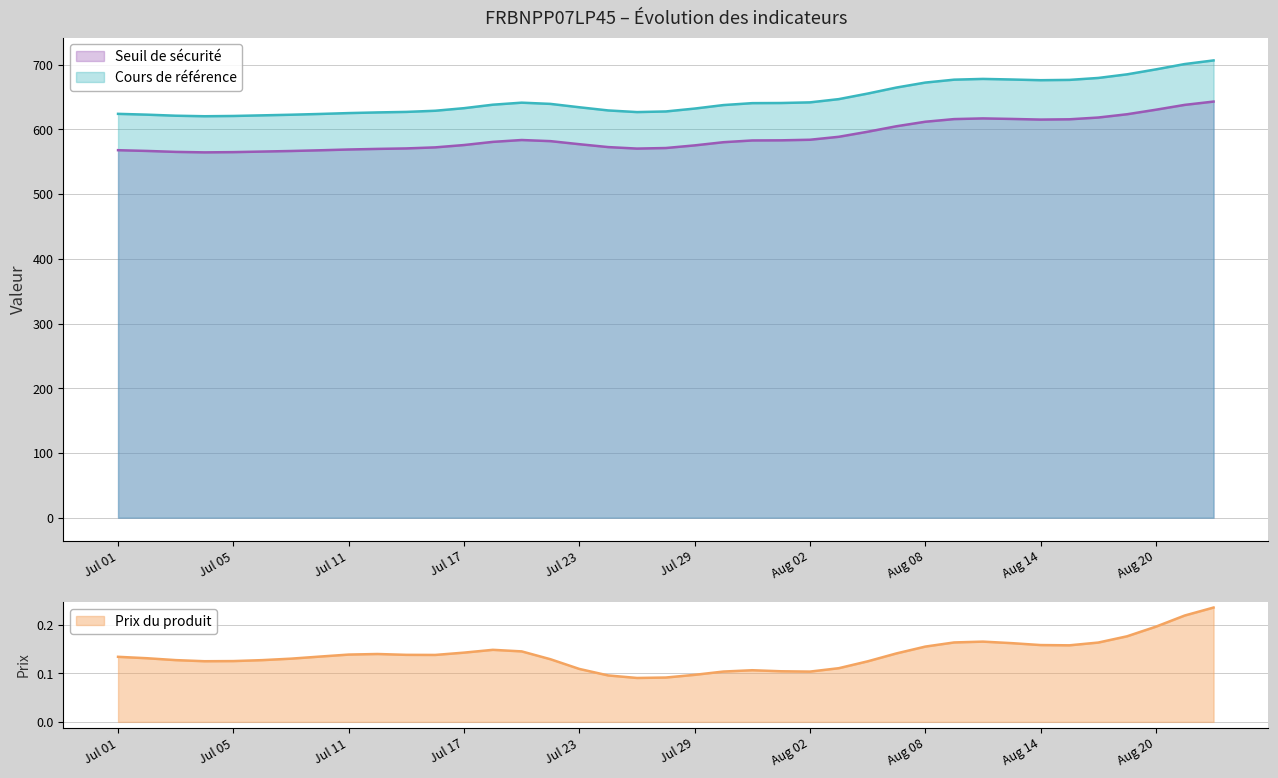

What is the highest value of the Seuil de sécurité series?

643.1